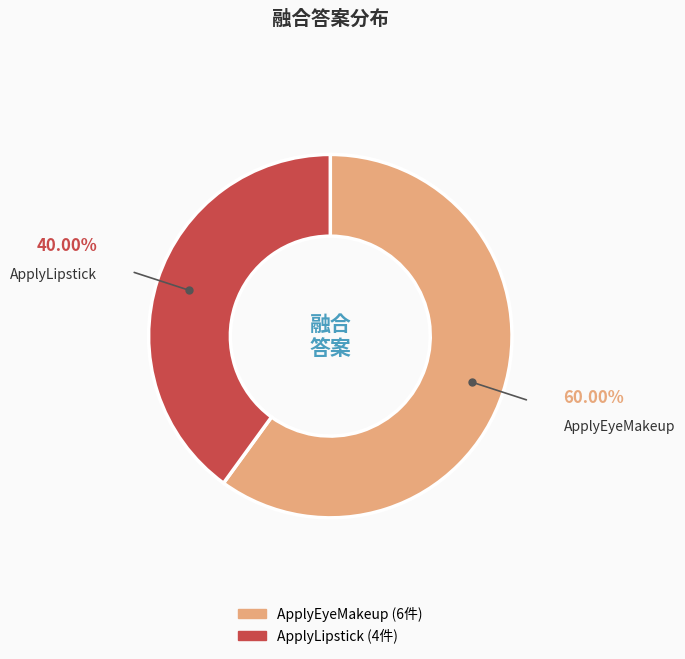

Do ApplyLipstick and ApplyEyeMakeup together represent more than half of the pie?

Yes